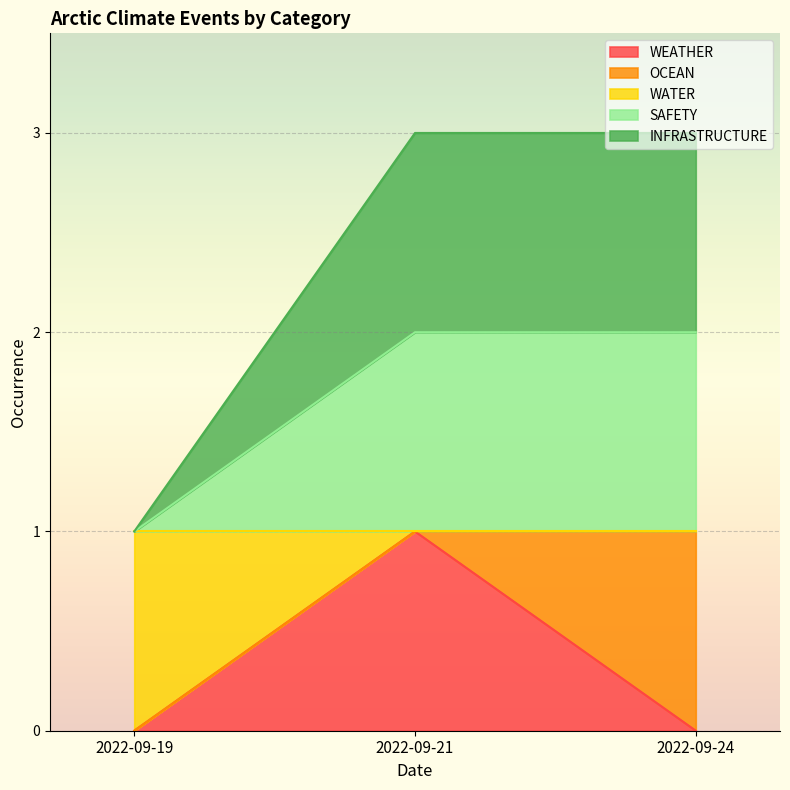

Which series changed the most between 2022-09-19 and 2022-09-24?

INFRASTRUCTURE